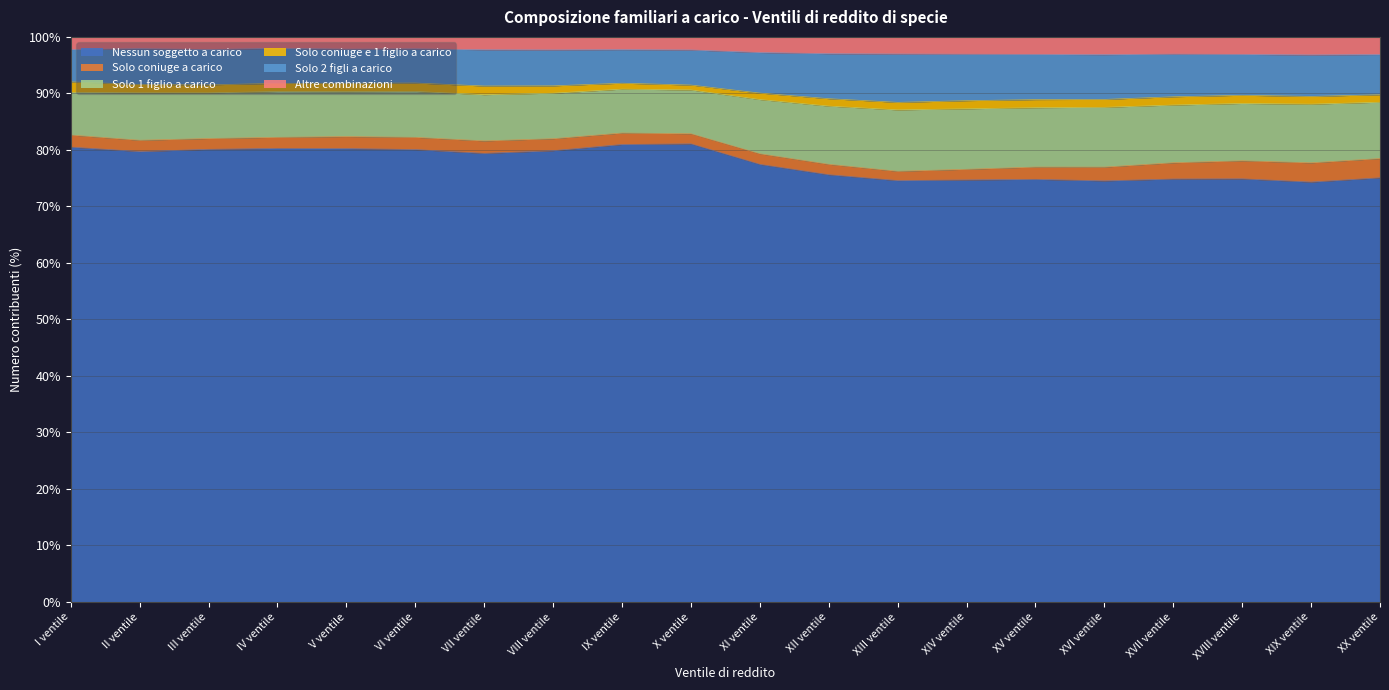

Which label corresponds to the smallest value in the chart?

XIX ventile